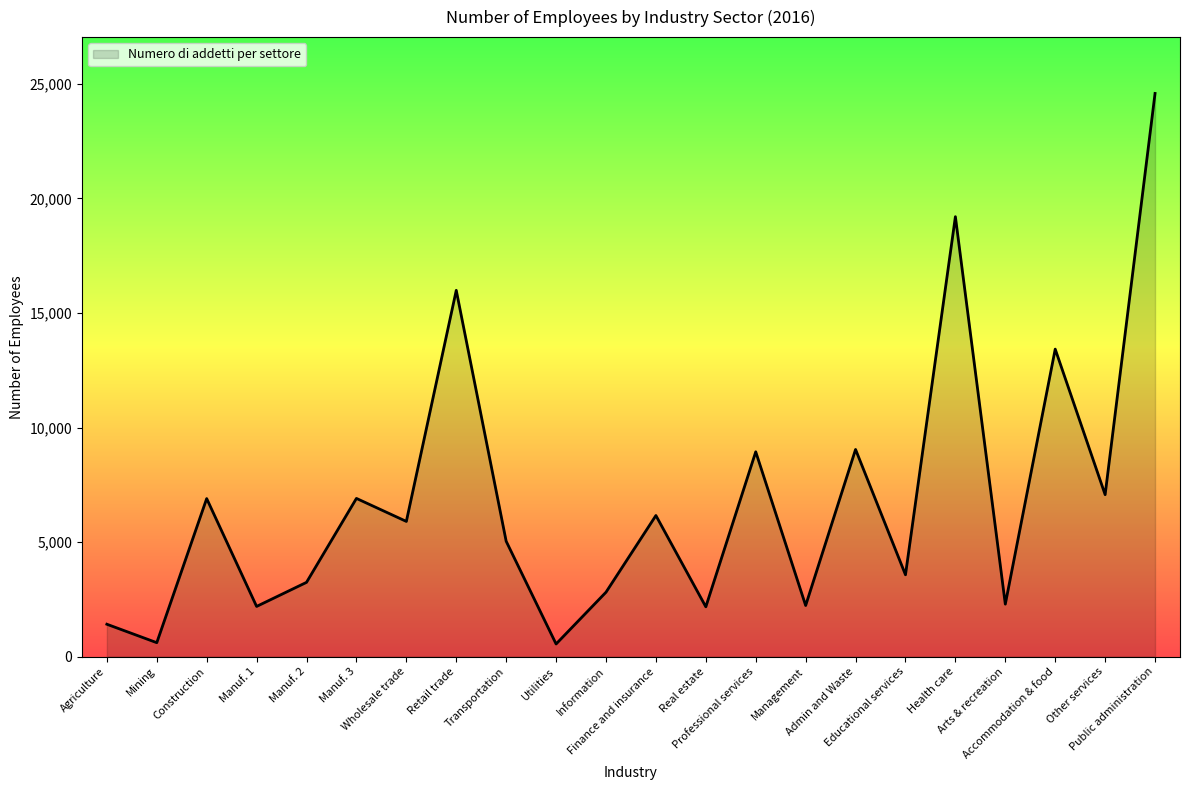

Which has a higher value, Construction or Professional services?

Professional services